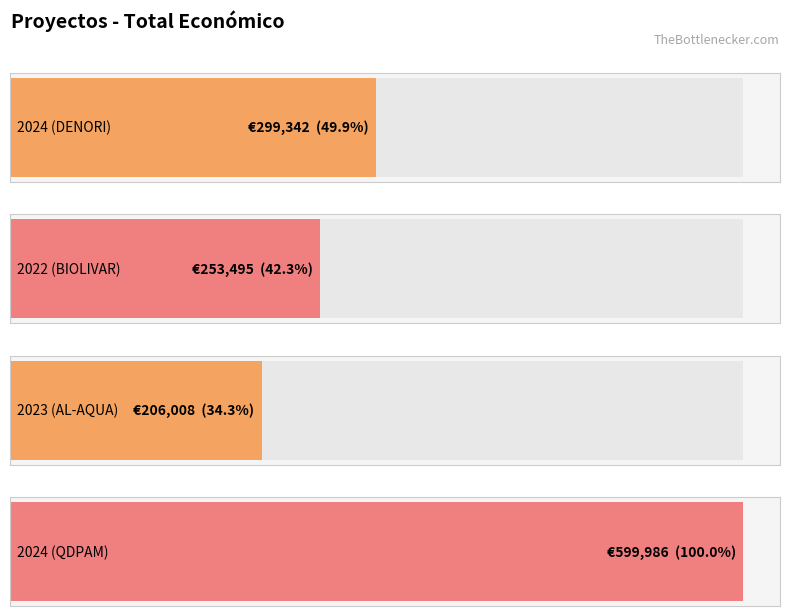

What is the difference between the maximum and minimum values?

393978